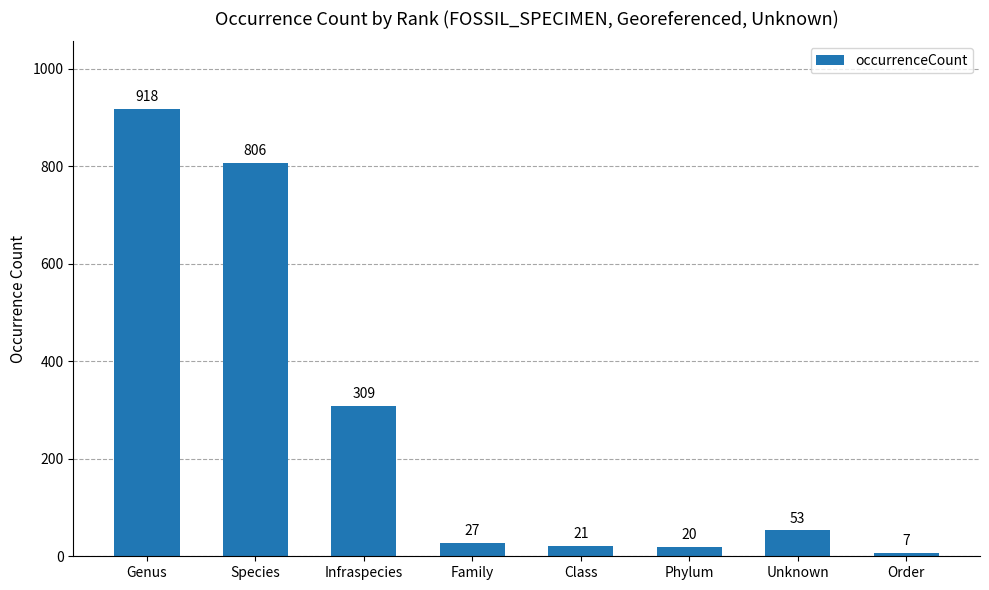

True or false: the data shows 20 at Phylum.

True